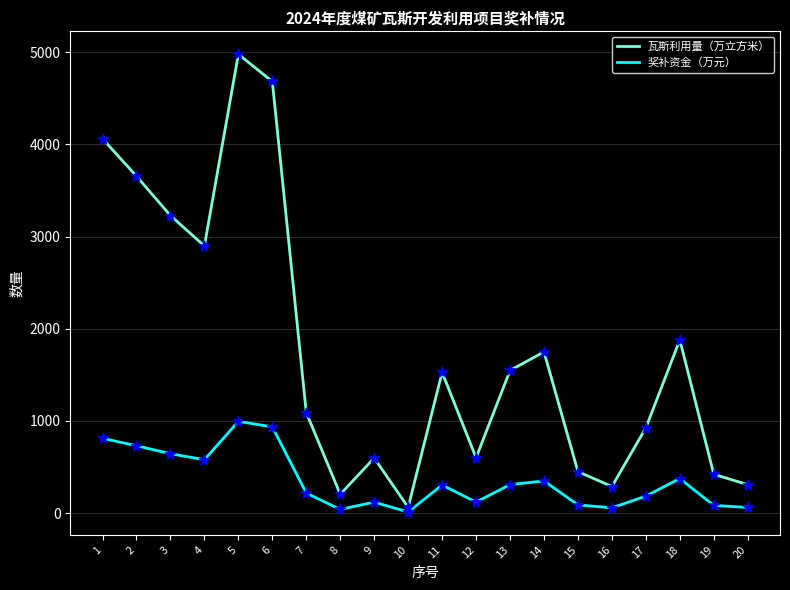

Is the value of 瓦斯利用量（万立方米） at 16 greater than the value of 奖补资金（万元） at 18?

No